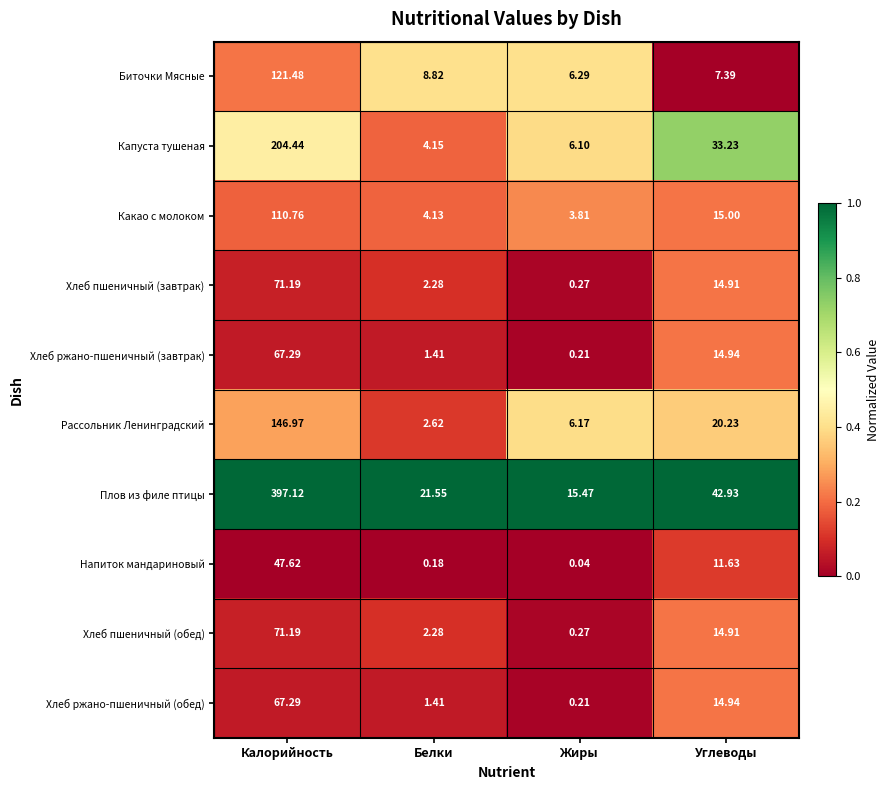

Rank the categories by Какао с молоком value from lowest to highest.

Жиры, Белки, Углеводы, Калорийность